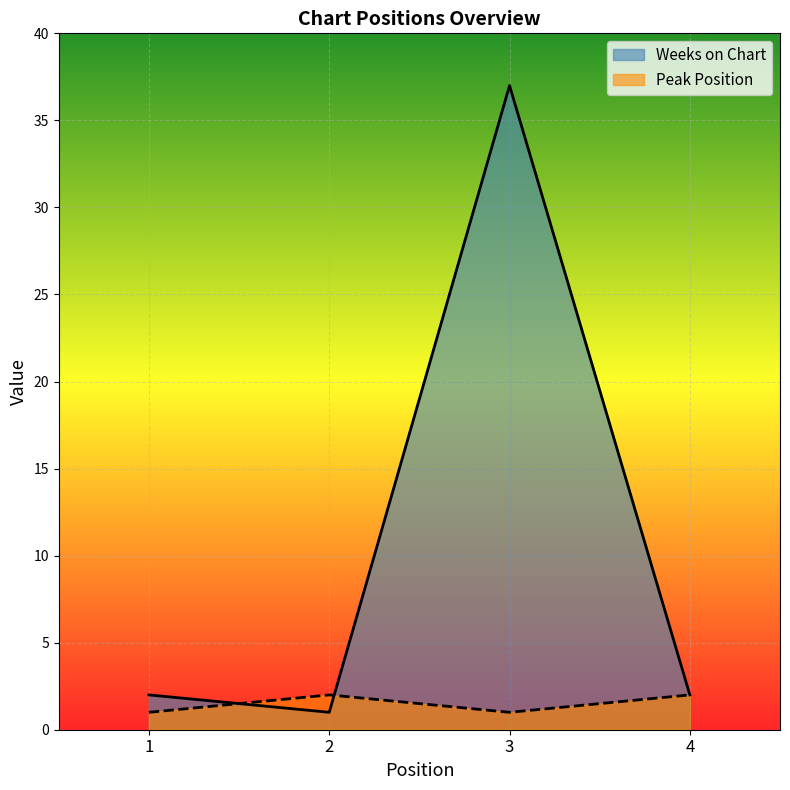

Does the chart display data point markers on the line(s)?

No